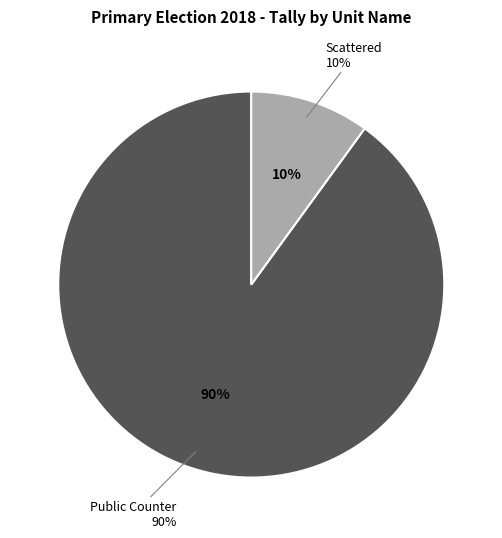

Do Scattered and Manually Counted Emergency together represent more than half of the pie?

No